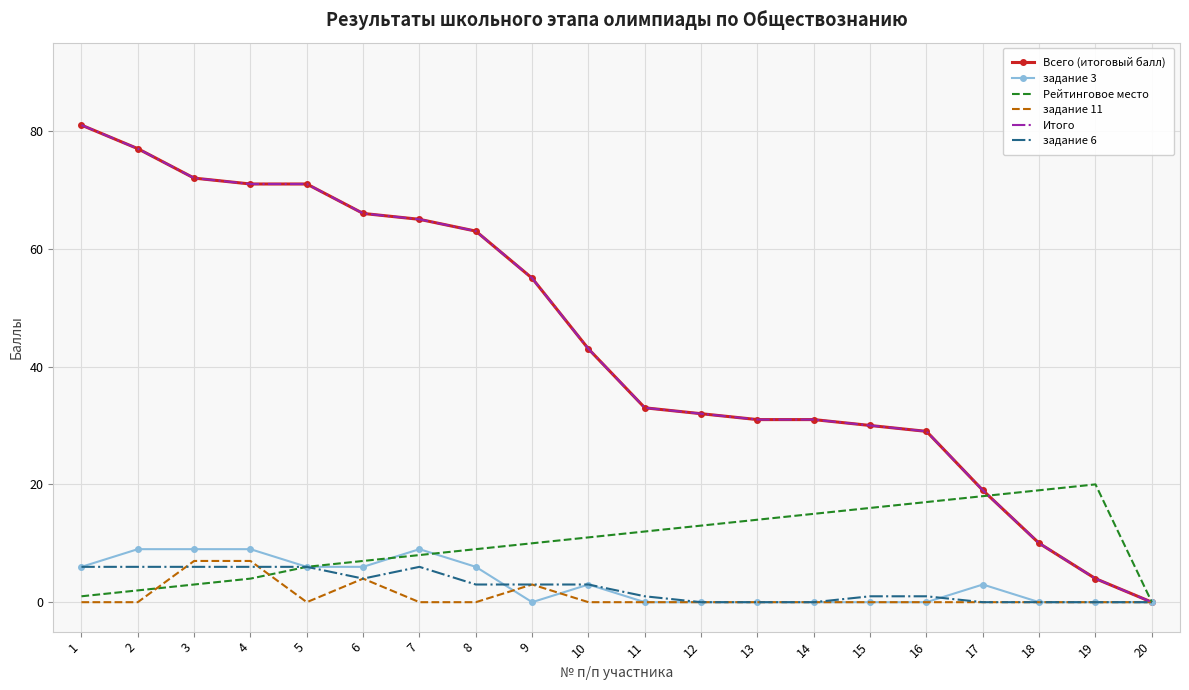

How many lines are shown in the chart?

6